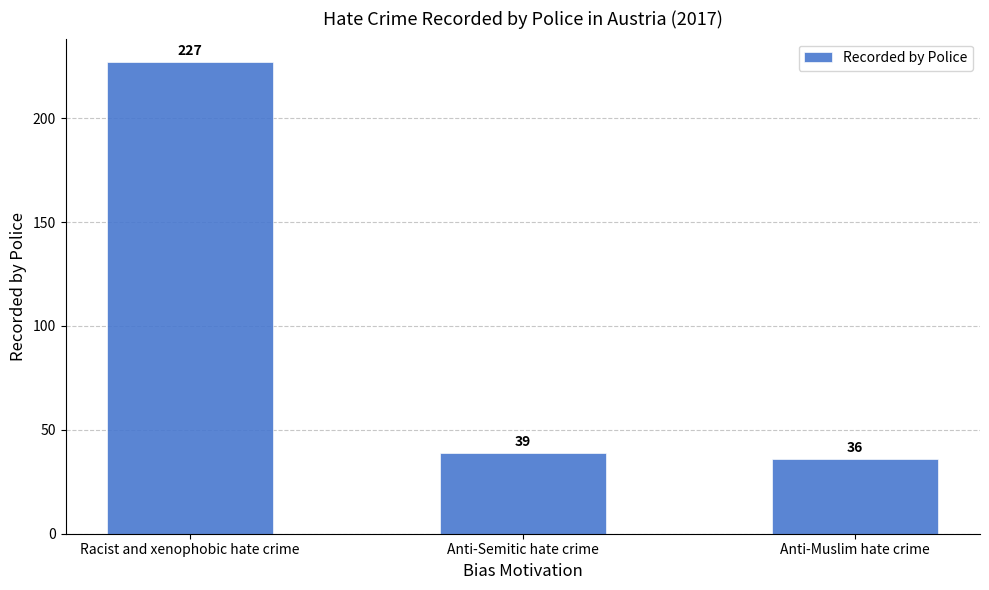

What is the sum of the values at Anti-Semitic hate crime and Racist and xenophobic hate crime?

266